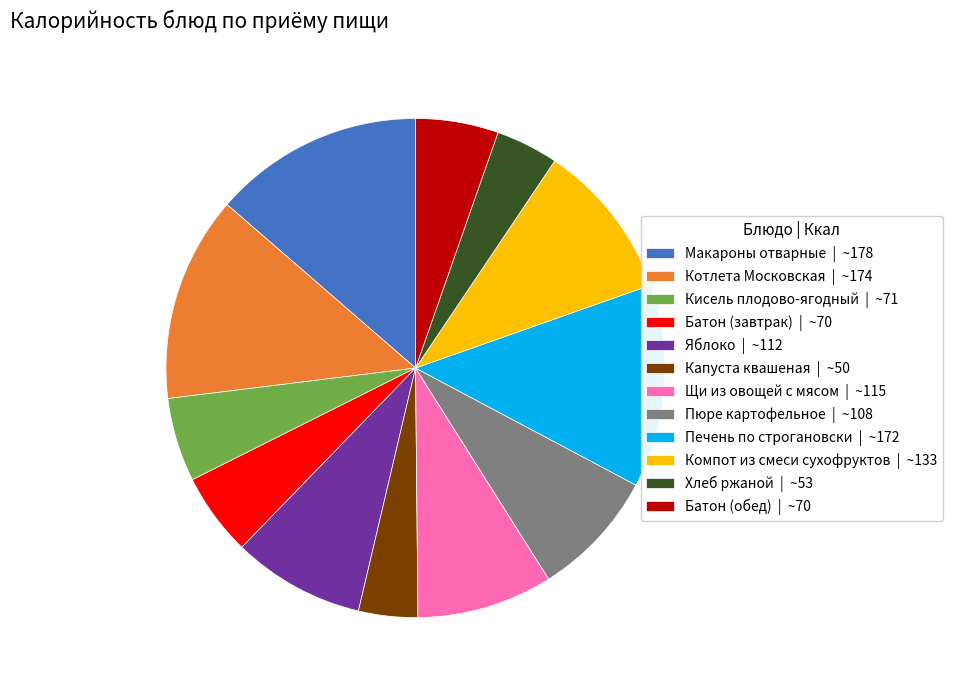

Do Макароны отварные and Хлеб ржаной together represent more than half of the pie?

No